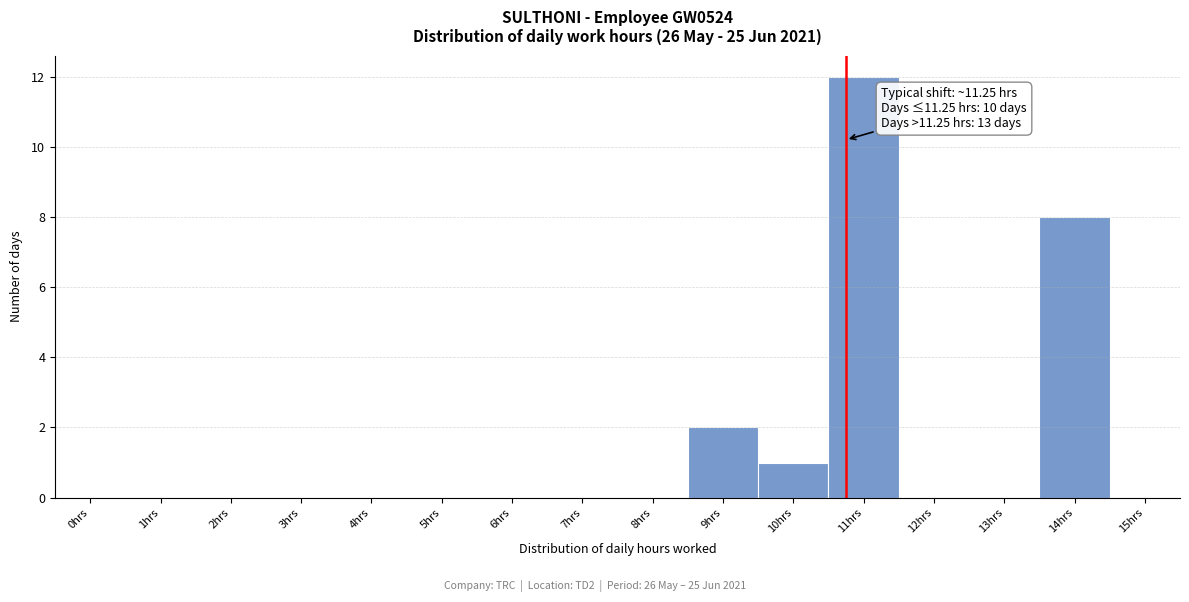

Reading right to left, extract all data points from this chart.

15hrs=0	14hrs=8	13hrs=0	12hrs=0	11hrs=12	10hrs=1	9hrs=2	8hrs=0	7hrs=0	6hrs=0	5hrs=0	4hrs=0	3hrs=0	2hrs=0	1hrs=0	0hrs=0